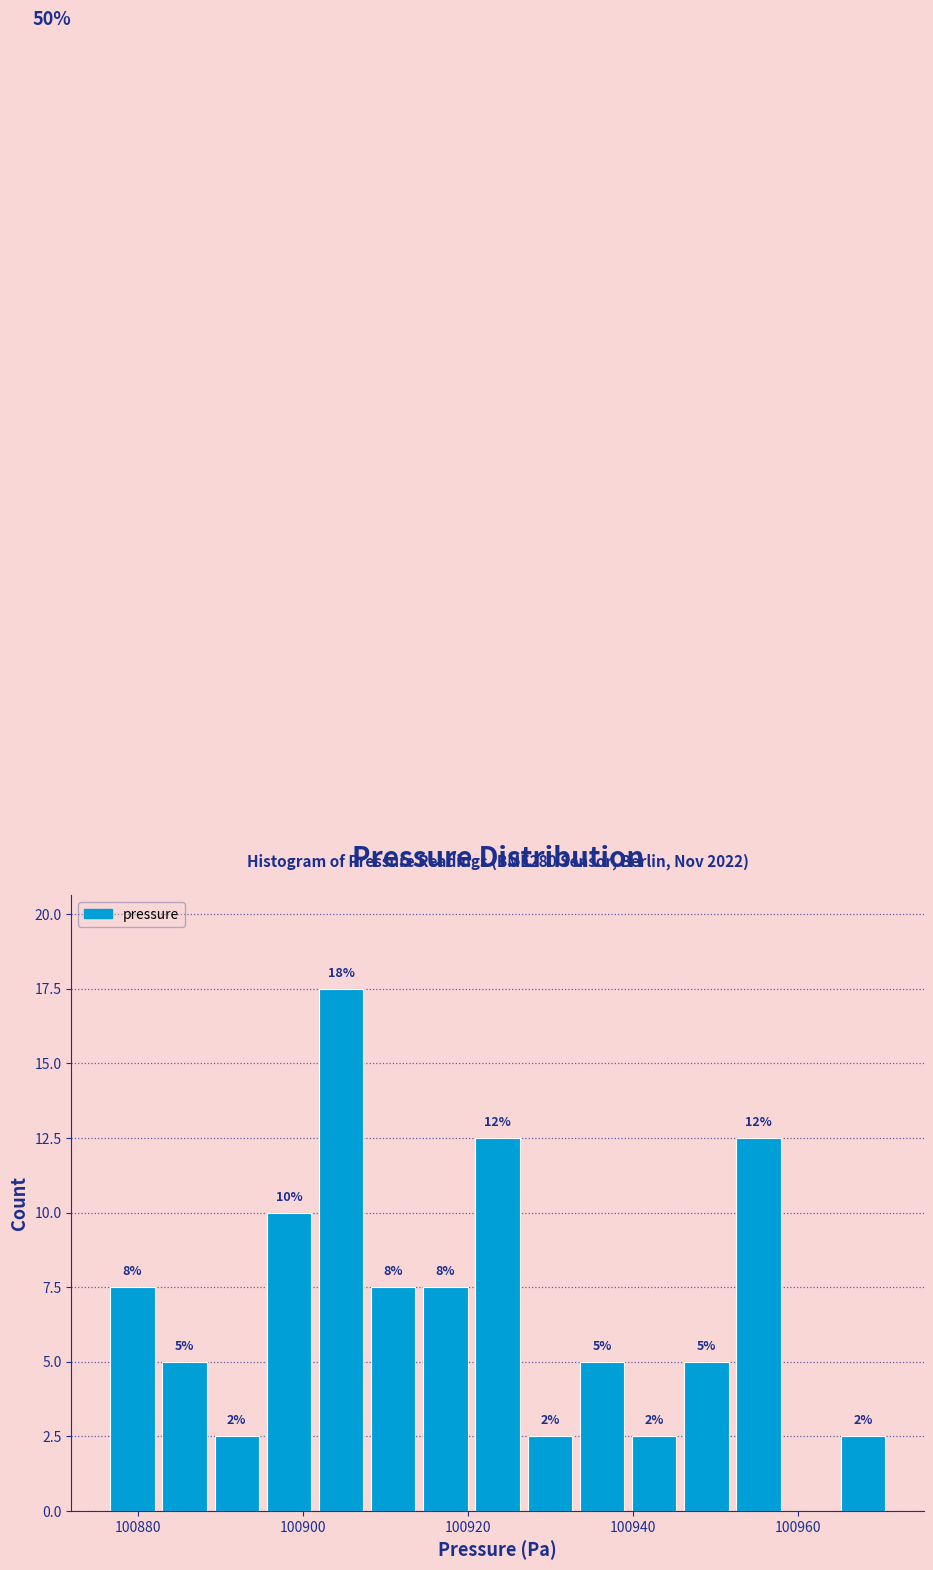

Around what value on the x-axis is the tallest bar? Give the approximate position of its centre, as read against the axis.

100904